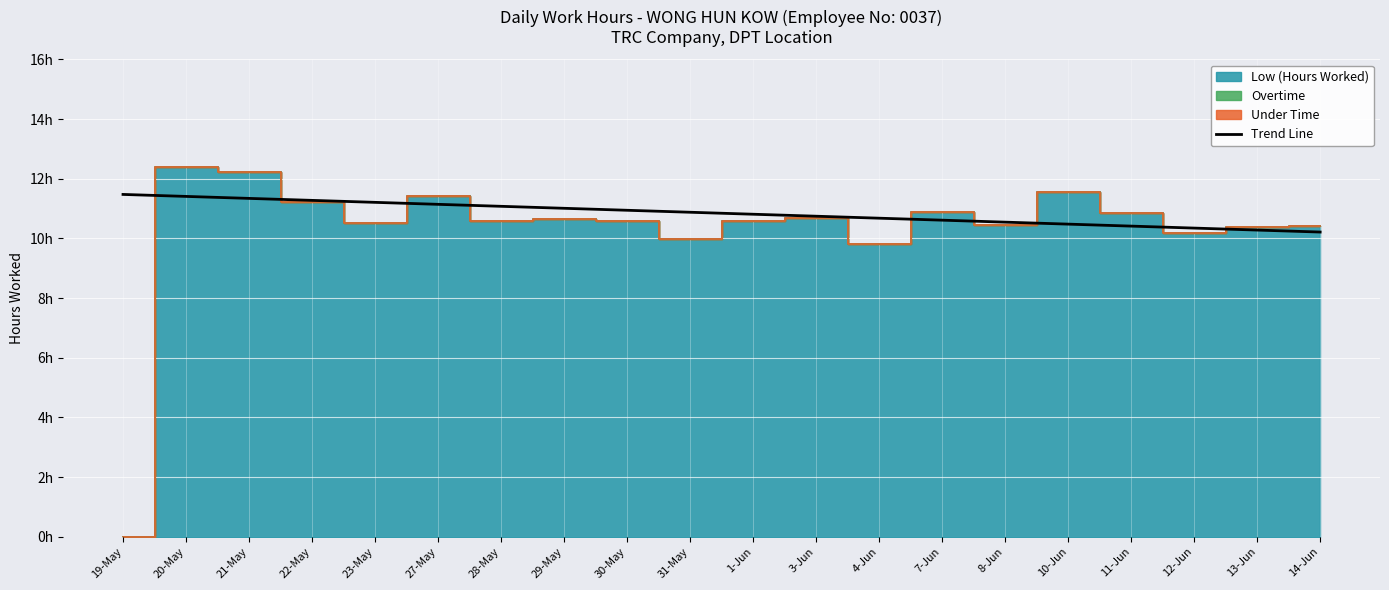

Does the chart display data point markers on the line(s)?

No